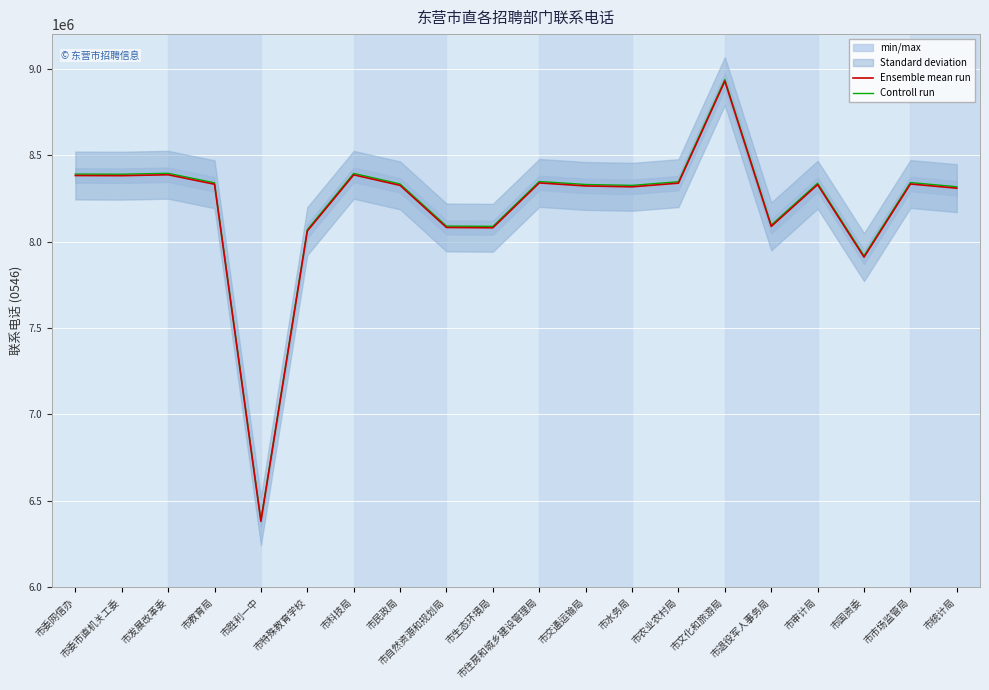

How many values in the Ensemble mean run series are below 8329257?

10